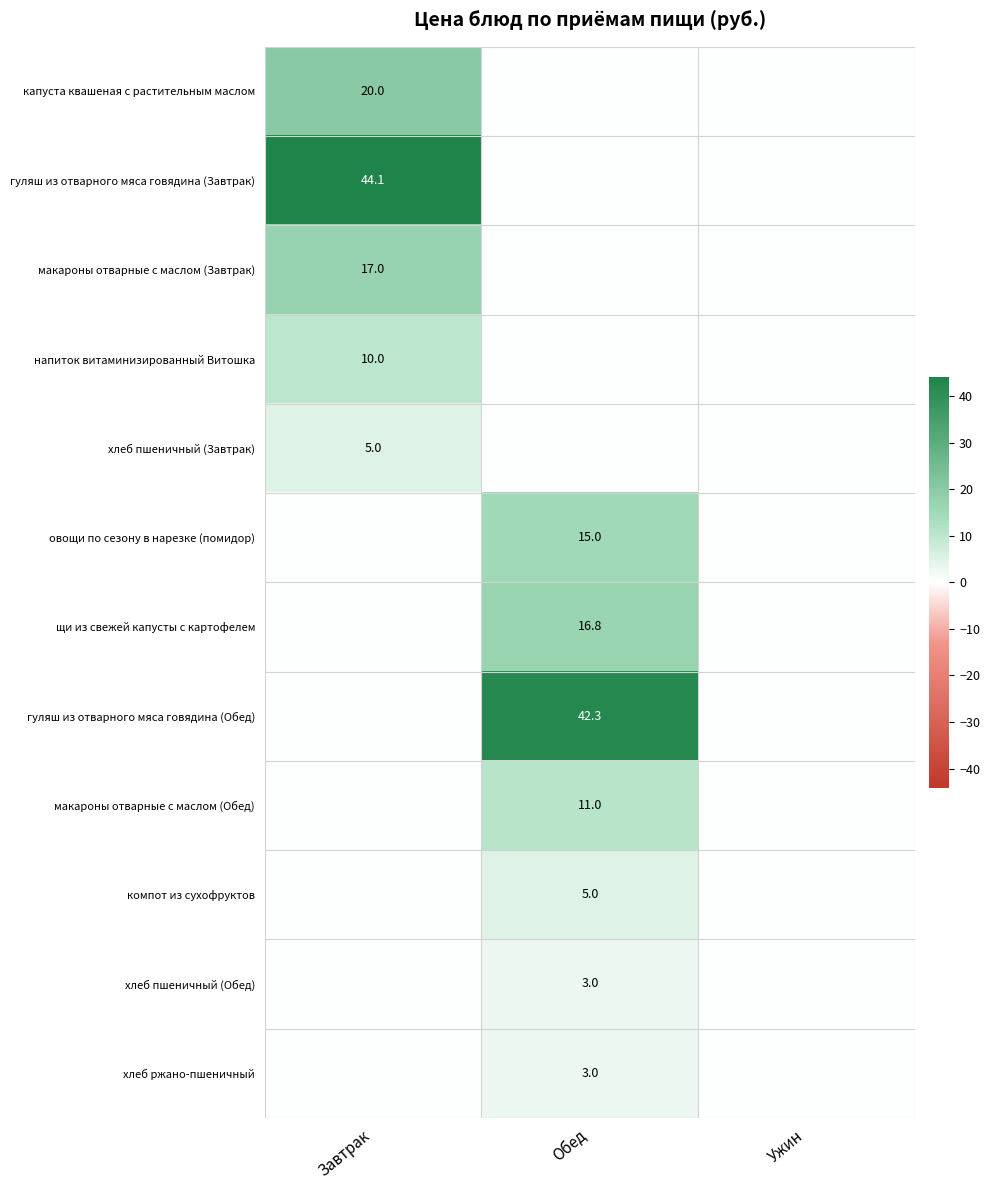

The овощи по сезону в нарезке (помидор) series shows 7.5 at Обед. True or false?

False